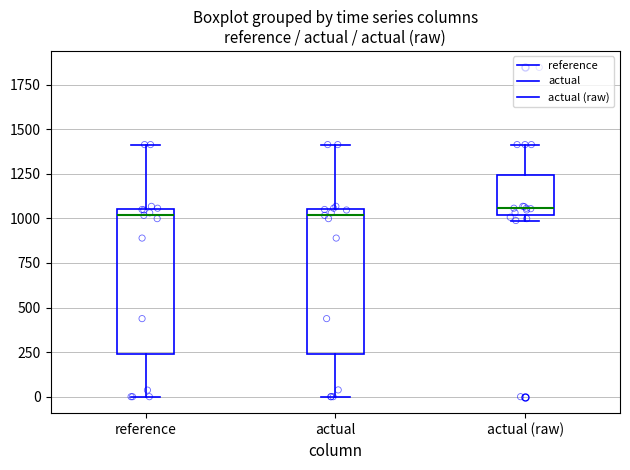

Reading left to right, read every box against the y-axis: the position of its median line, the range the box covers, and the ends of its whiskers. The values are not printed on the chart, so give them approximately, as read against the axis.

reference: median 1000, box 250 to 1050, whiskers 0 to 1400
actual: median 1000, box 250 to 1050, whiskers 0 to 1400
actual (raw): median 1050, box 1000 to 1250, whiskers 1000 (just below the box's lower edge) to 1400